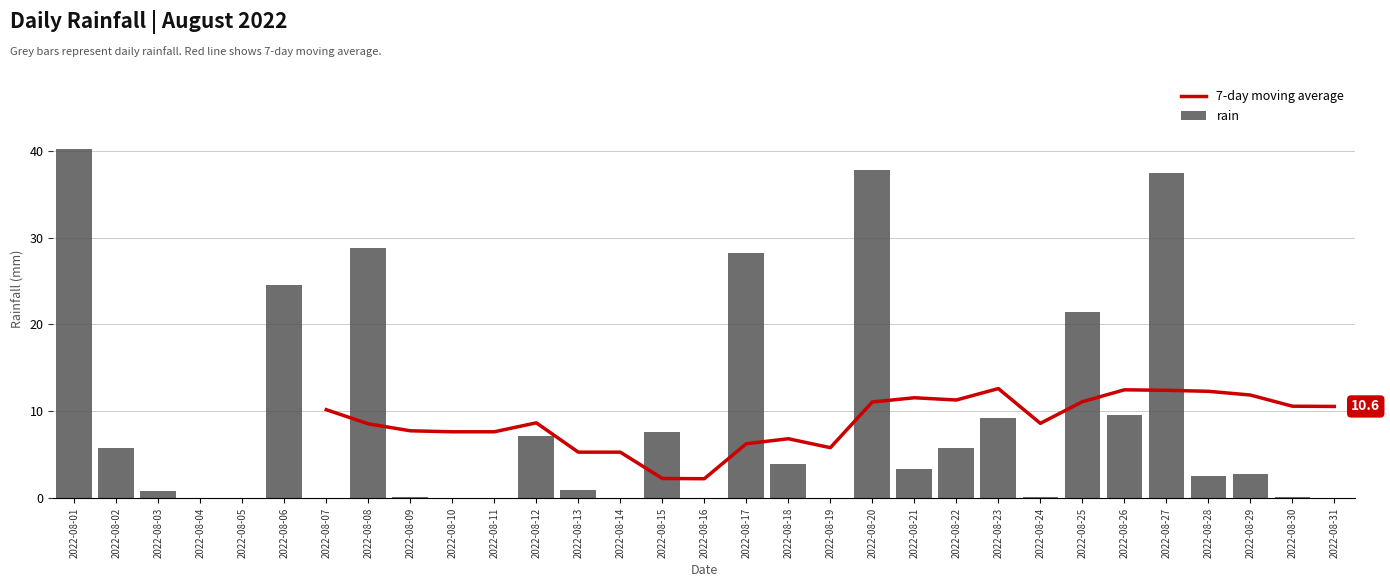

Read the value at 2022-08-23.

9.2